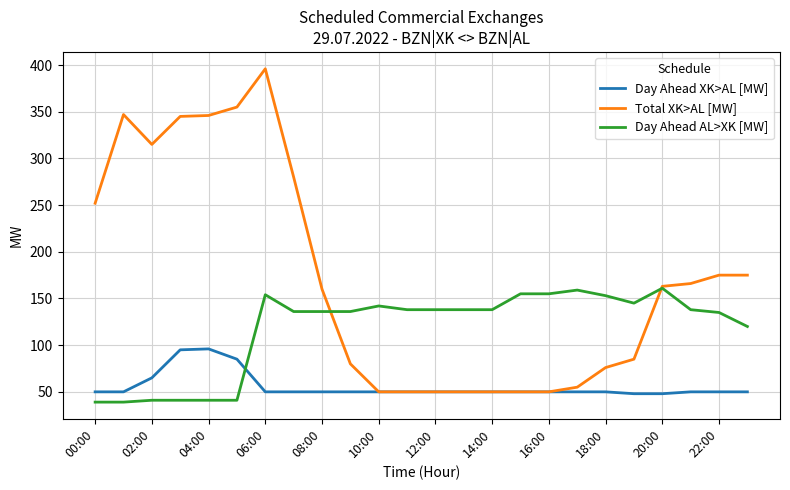

Which series has the largest range (max minus min)?

Total XK>AL [MW]